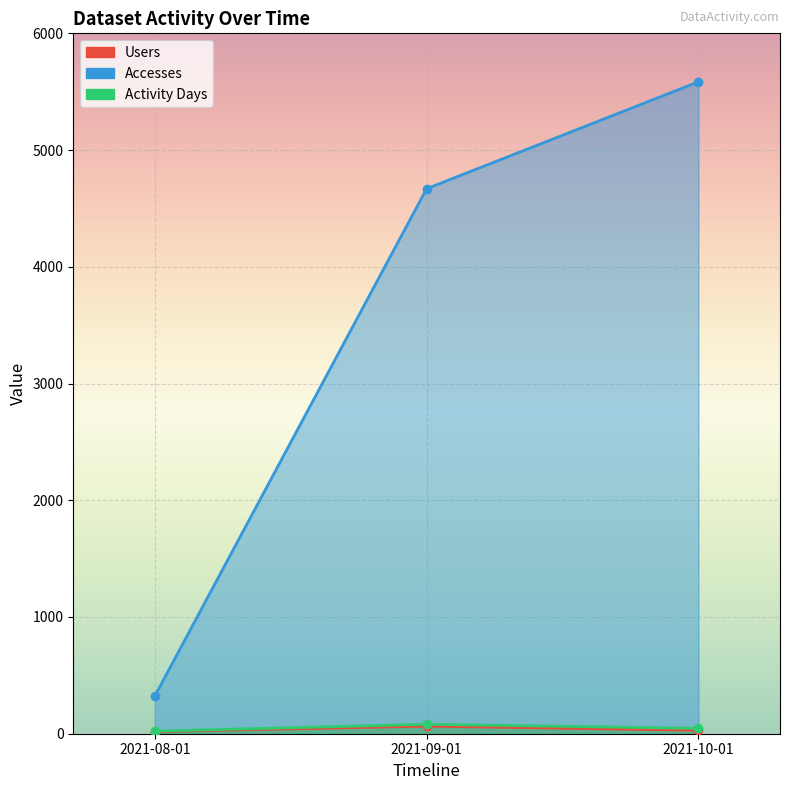

Is it true that Accesses equals 5585 at 2021-10-01?

True